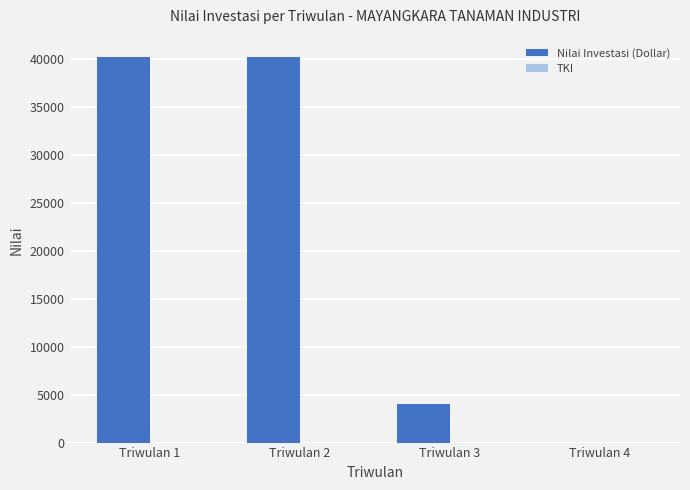

Is it true that the value at Triwulan 1 is 60720?

False